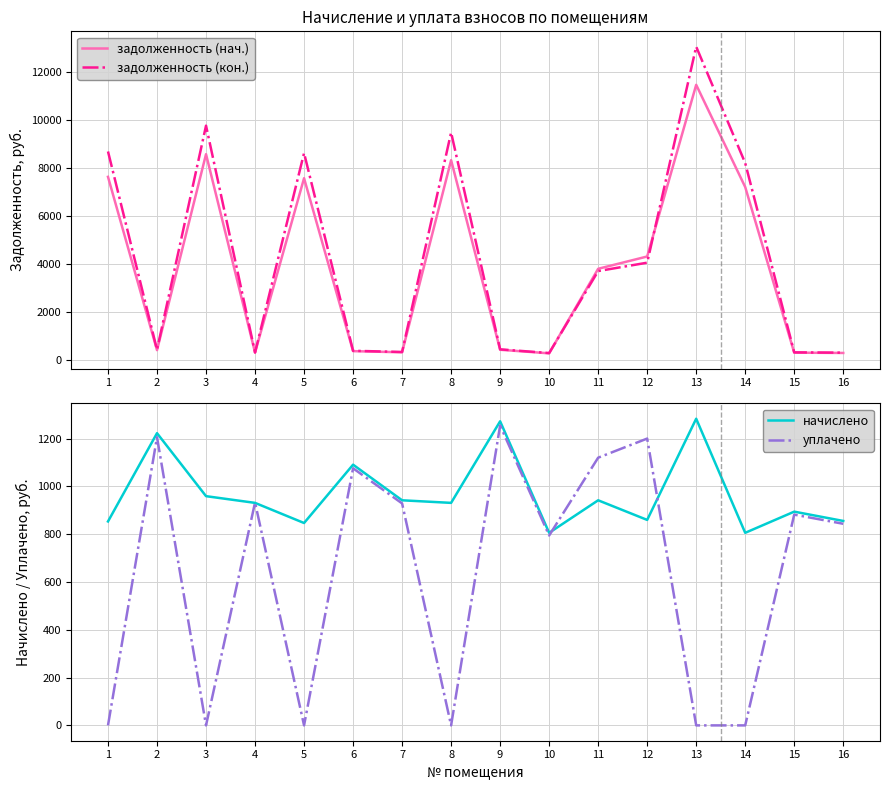

Reading left to right, transcribe all the data shown in this chart.

задолженность (нач.): 7614.8	390.5	8559.4	292.2	7556.9	348.4	300.8	8308.8	406.4	257.4	3782.1	4294.7	11451.1	7190.6	285.7	273.2
задолженность (кон.): 8672.8	407.5	9748.6	290.6	8606.9	363.6	313.9	9463.2	424.1	268.6	3687.1	4035.9	13042.1	8189.7	298.1	285.1
начислено: 853.2	1222.6	959.0	931.0	846.7	1090.8	941.8	931.0	1272.2	805.7	941.8	859.7	1283.0	805.7	894.2	855.4
уплачено: 0.0	1205.6	0.0	932.5	0.0	1075.7	928.7	0.0	1254.6	794.5	1120.0	1200.0	0.0	0.0	881.8	843.5